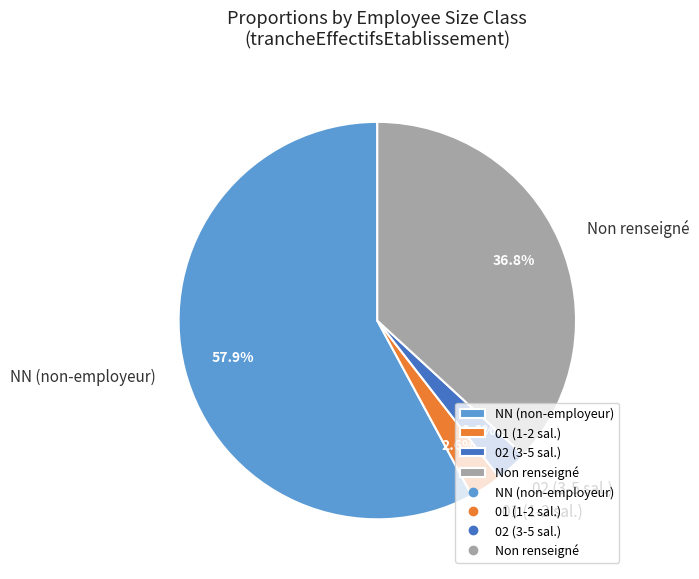

Count the number of slices in the pie.

4